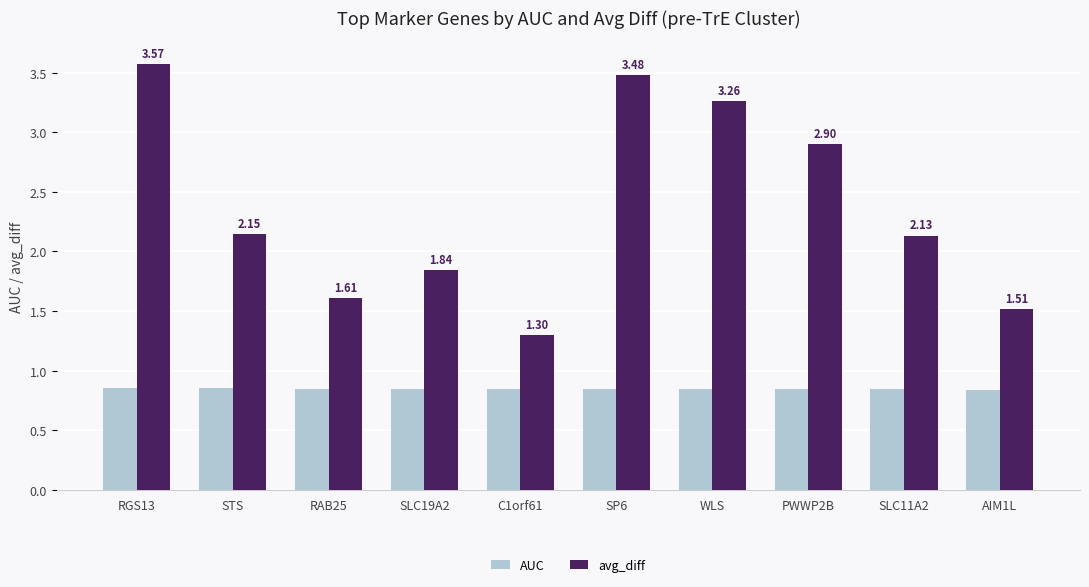

What position from the right is C1orf61?

6